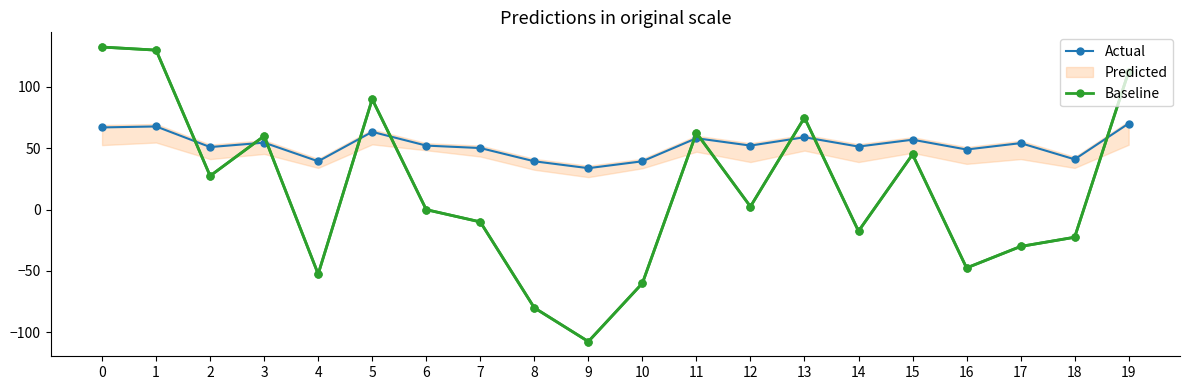

How many lines are shown in the chart?

2